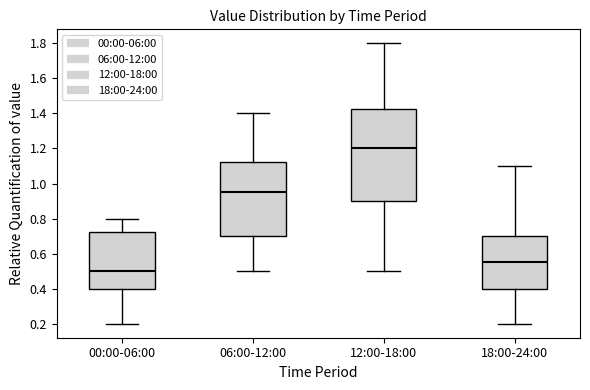

Reading left to right, transcribe this box plot: for each box, give where its median line is, the range the box spans, and where its two whiskers end, as read against the y-axis. The values are not printed on the chart, so give them approximately, as read against the axis.

00:00-06:00: median 0.50, box 0.40 to 0.72, whiskers 0.20 to 0.80
06:00-12:00: median 0.96, box 0.70 to 1.12, whiskers 0.50 to 1.40
12:00-18:00: median 1.20, box 0.90 to 1.42, whiskers 0.50 to 1.80
18:00-24:00: median 0.56, box 0.40 to 0.70, whiskers 0.20 to 1.10